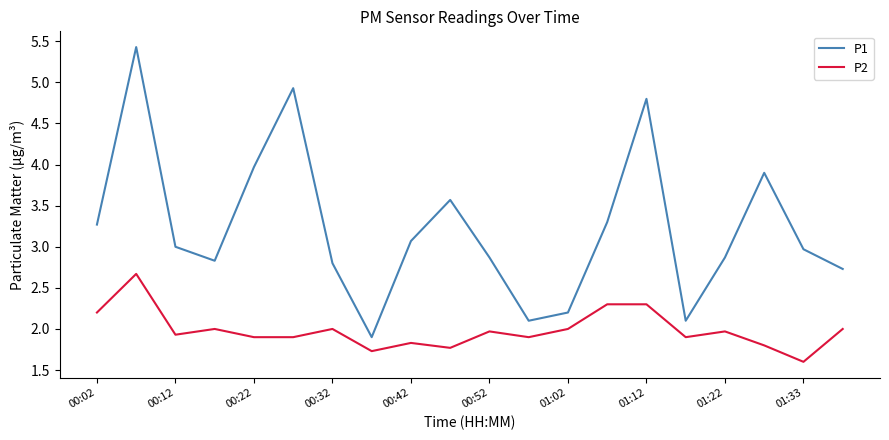

Which series has the largest total across all categories?

P1